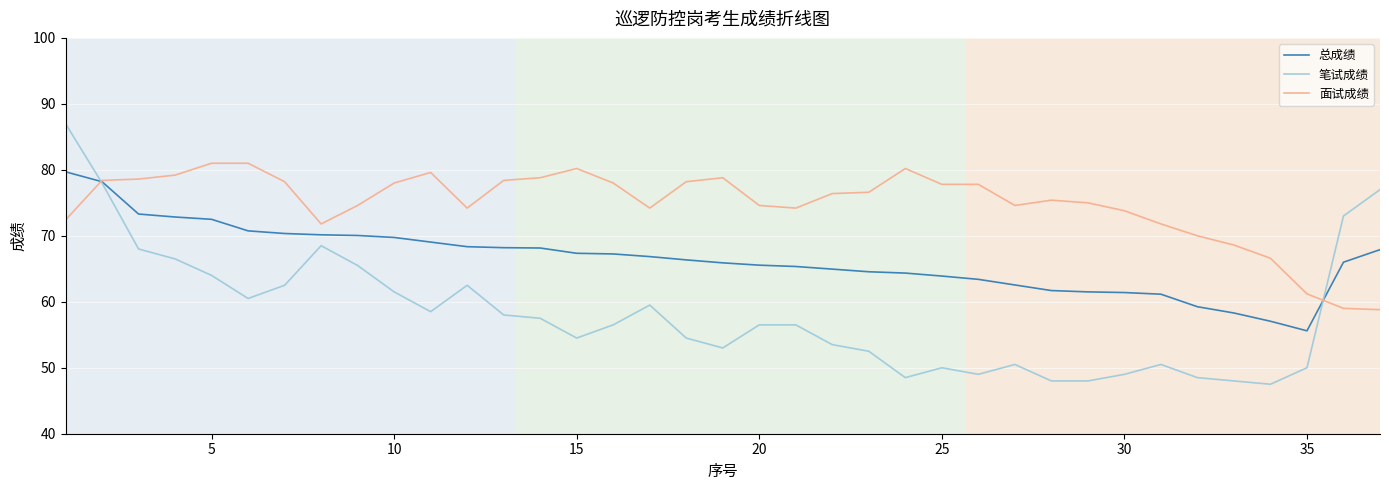

Rank the series by their average value, from highest to lowest.

面试成绩, 总成绩, 笔试成绩